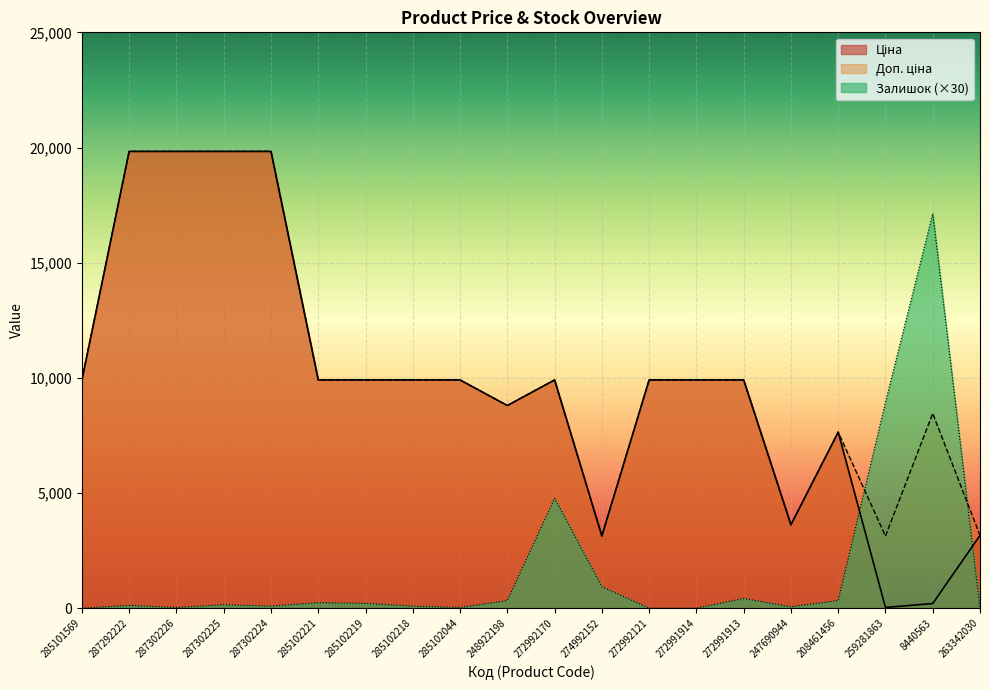

Rank the categories by Доп. ціна value from highest to lowest.

287292222, 287302226, 287302225, 287302224, 285101569, 285102221, 285102219, 285102218, 285102044, 272992170, 272992121, 272991914, 272991913, 248922198, 8440563, 208461456, 247690944, 263342030, 274992152, 259281863